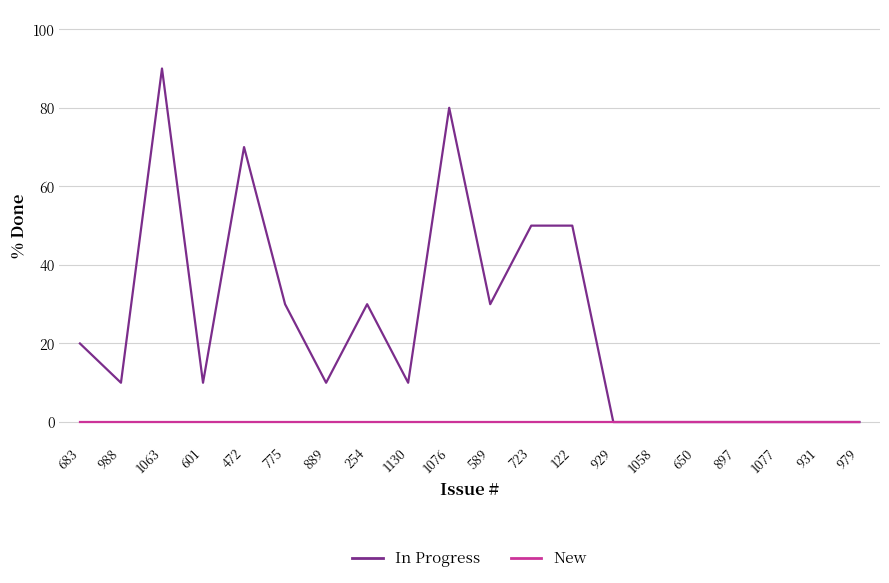

At which category is the sum across all series the highest?

1063